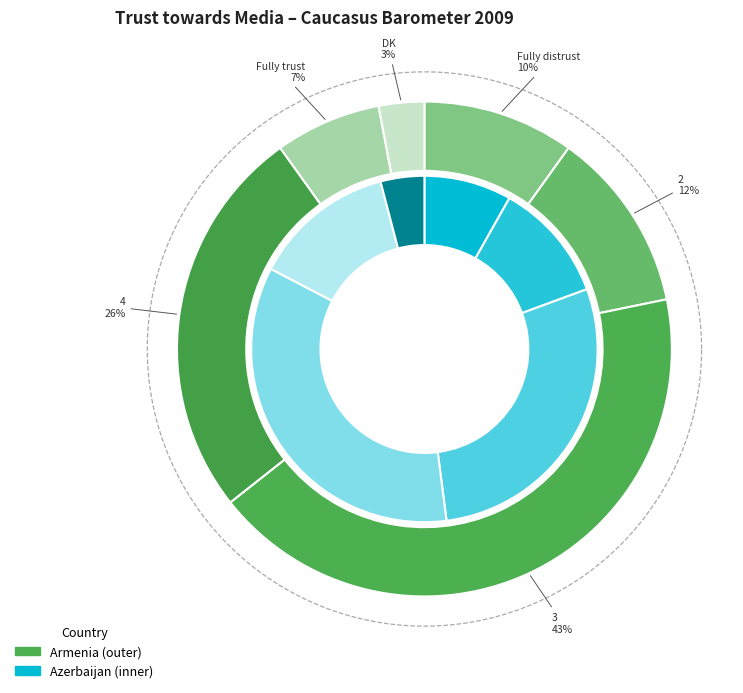

To the nearest percent, what portion does Fully distrust represent?

10%